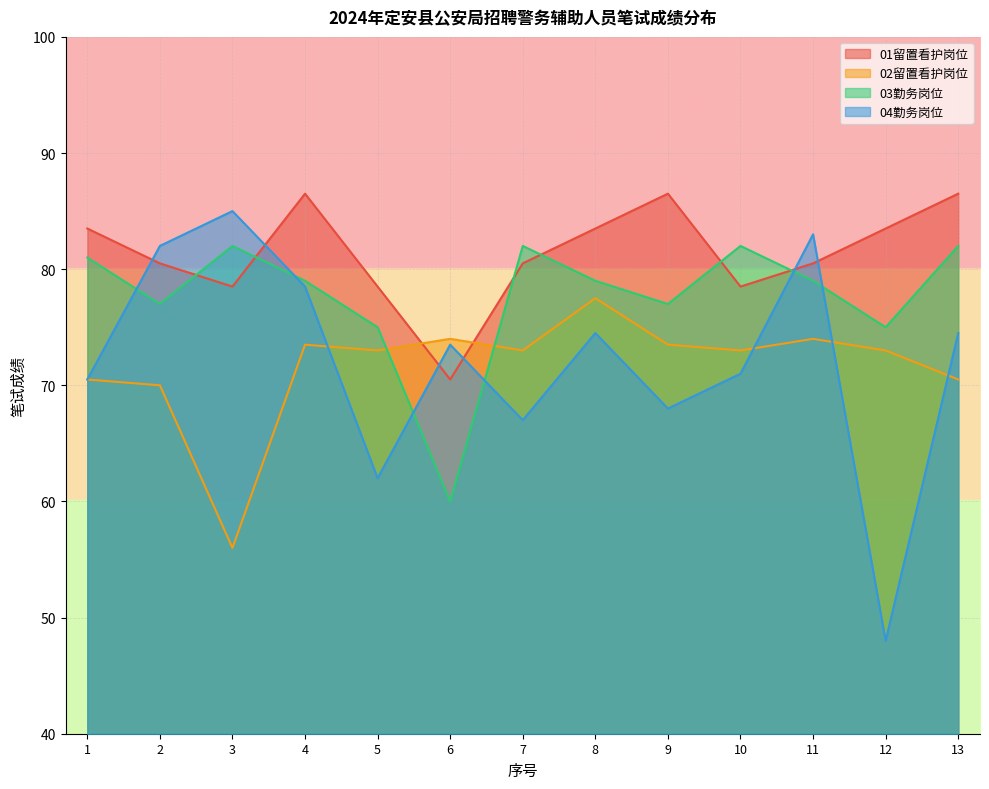

Where is 04勤务岗位 nearest to the value 66?

7